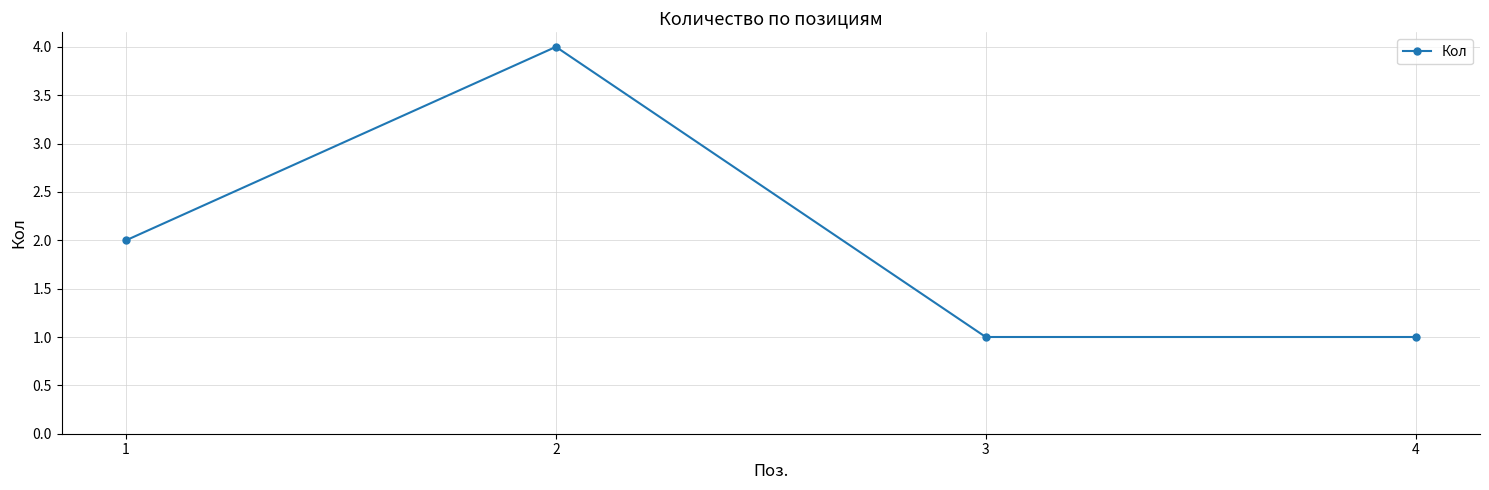

How many interior local peaks (higher than both neighbors) does the data have?

1